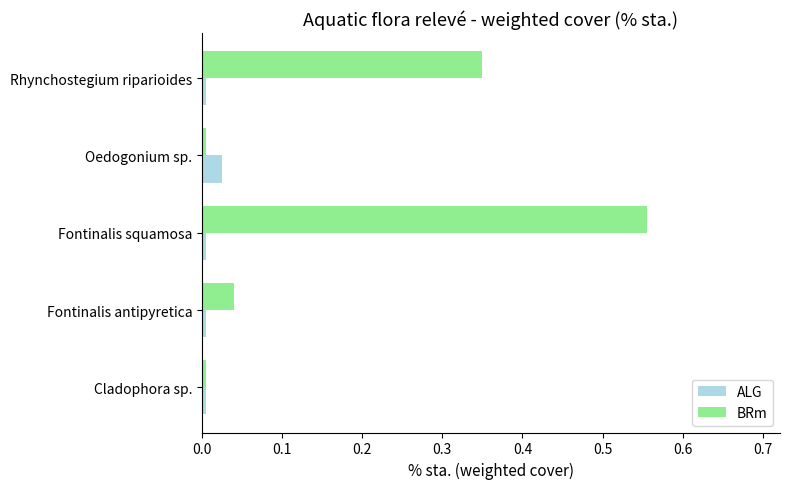

Is the value of ALG at Oedogonium sp. greater than the value of BRm at Rhynchostegium riparioides?

No